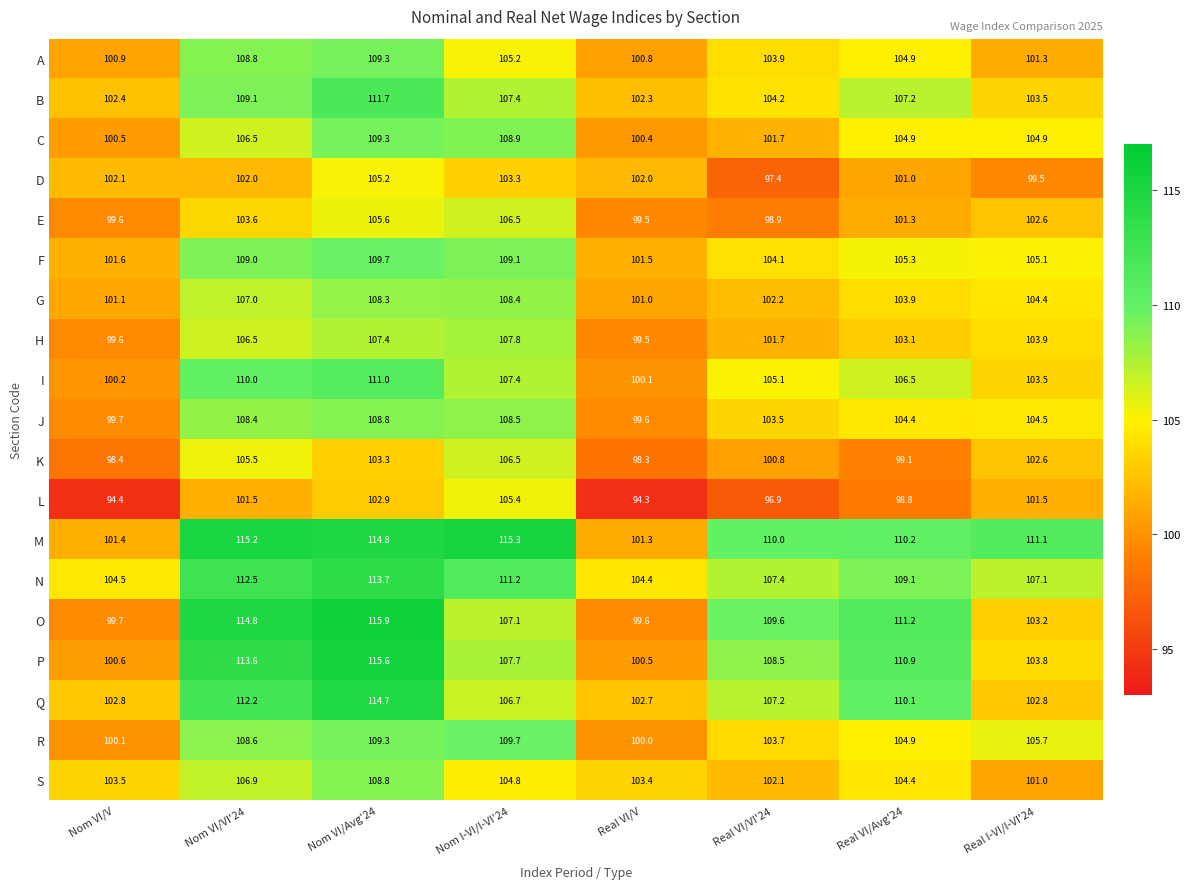

What is the maximum value shown in the chart?

115.9